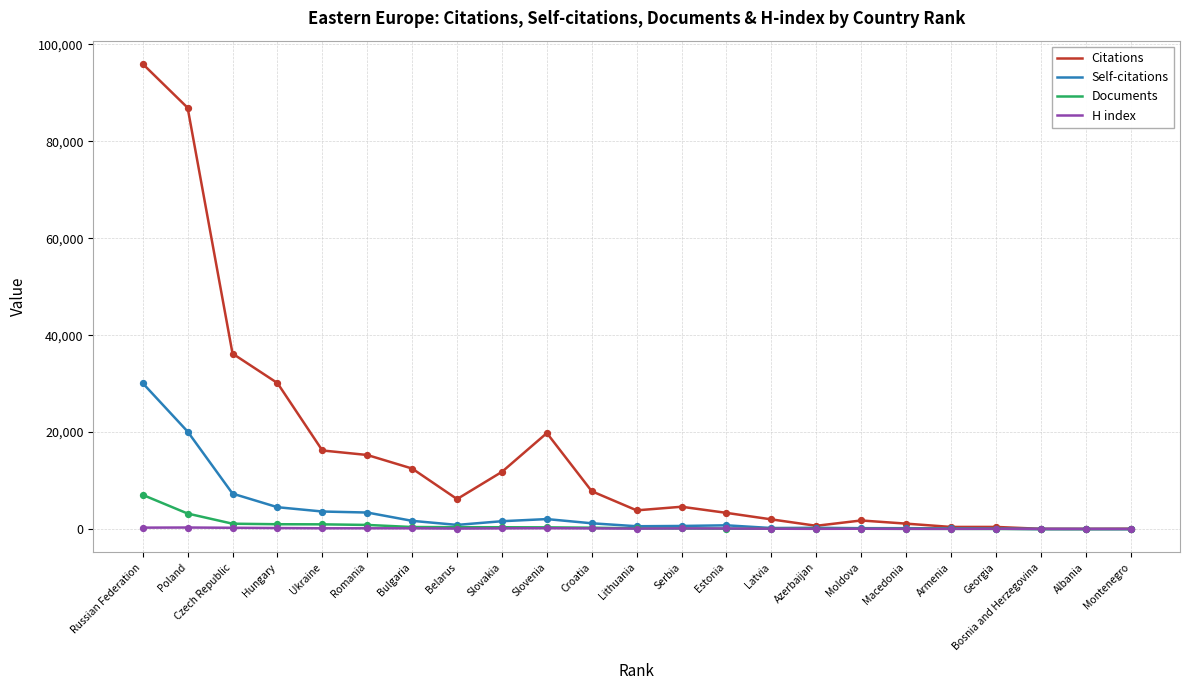

At which category is the sum across all series the highest?

Russian Federation